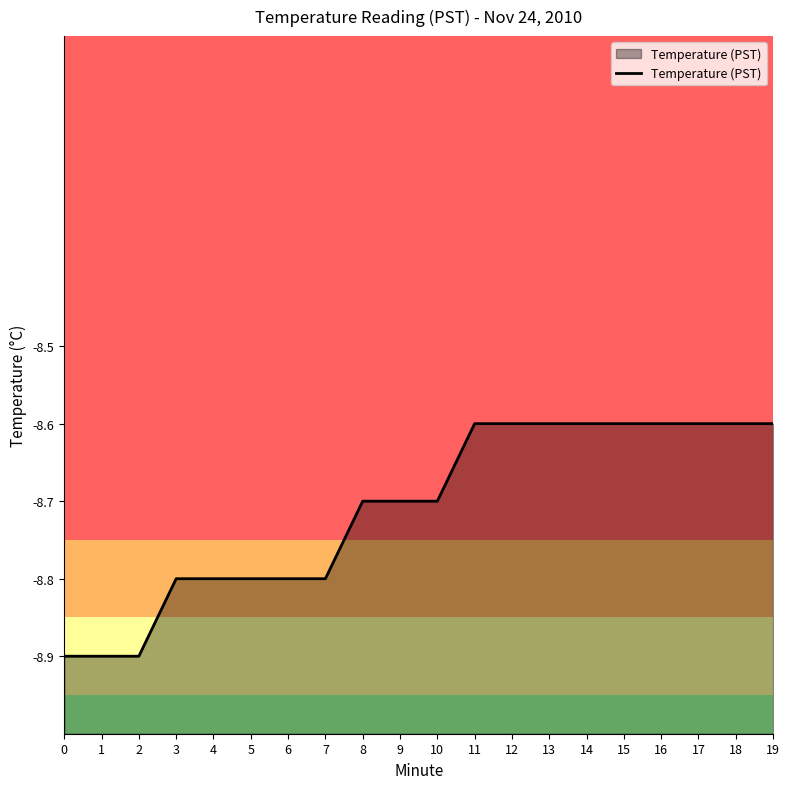

How many distinct data groups are displayed?

1